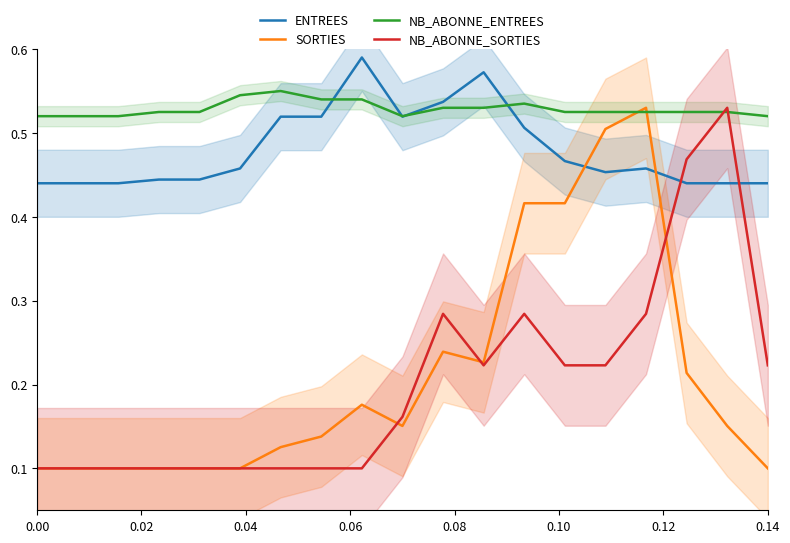

True or false: NB_ABONNE_ENTREES has a value of 0.8 at 0.00.

False